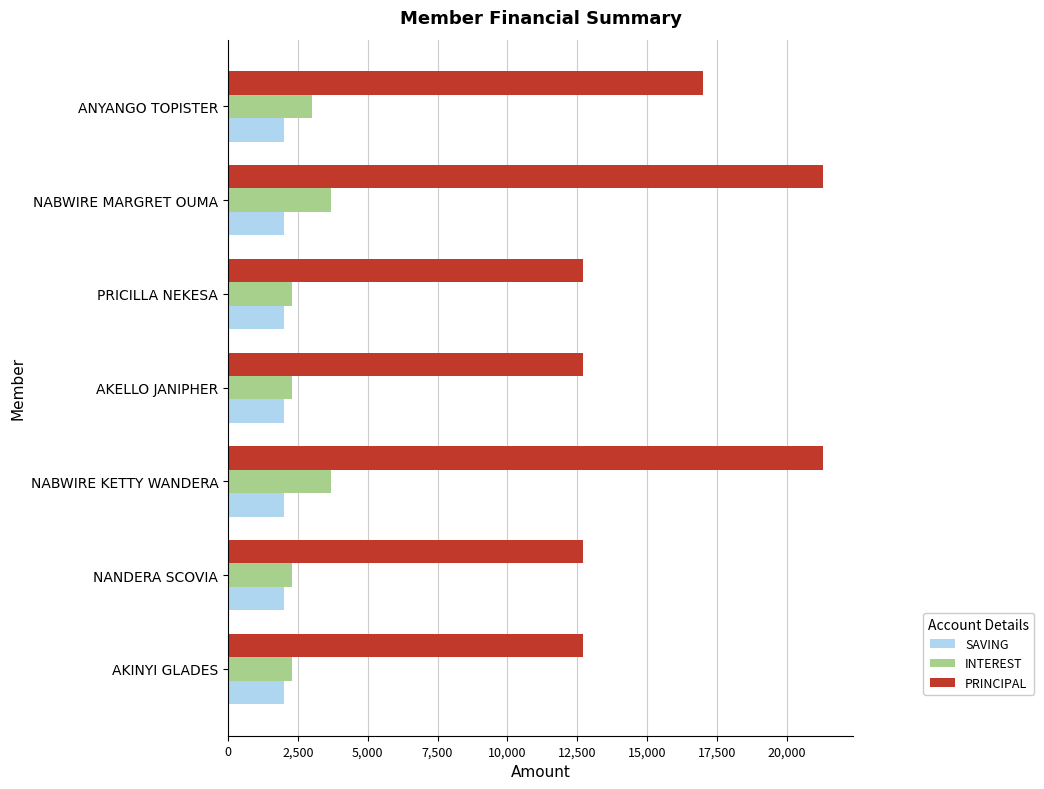

The INTEREST series shows 3474 at PRICILLA NEKESA. True or false?

False